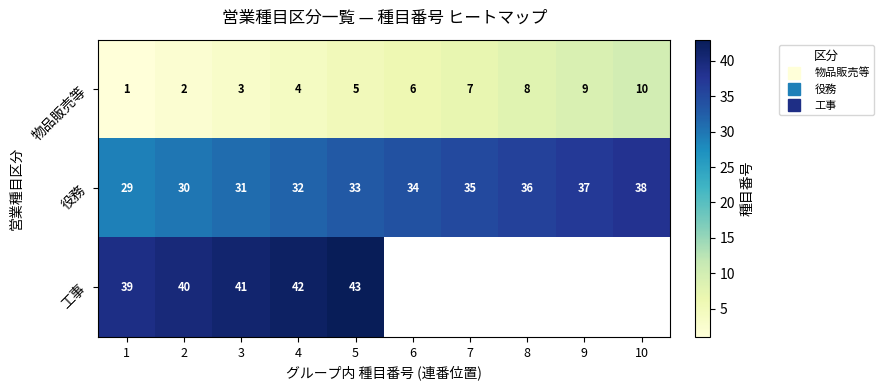

Is the value of 物品販売等 at 9 greater than the value of 工事 at 8?

Yes